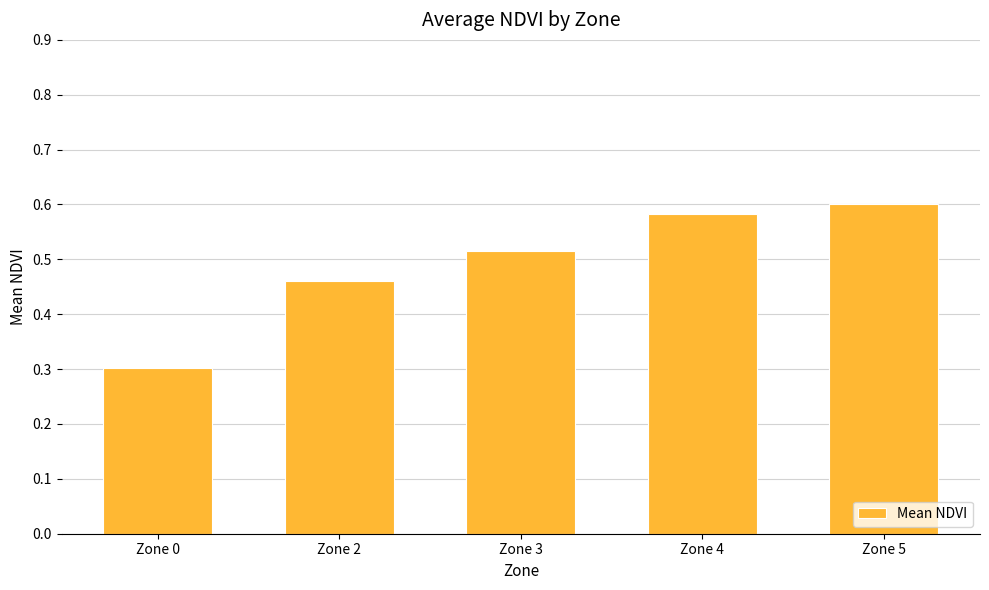

What is the minimum value shown in the chart?

0.3